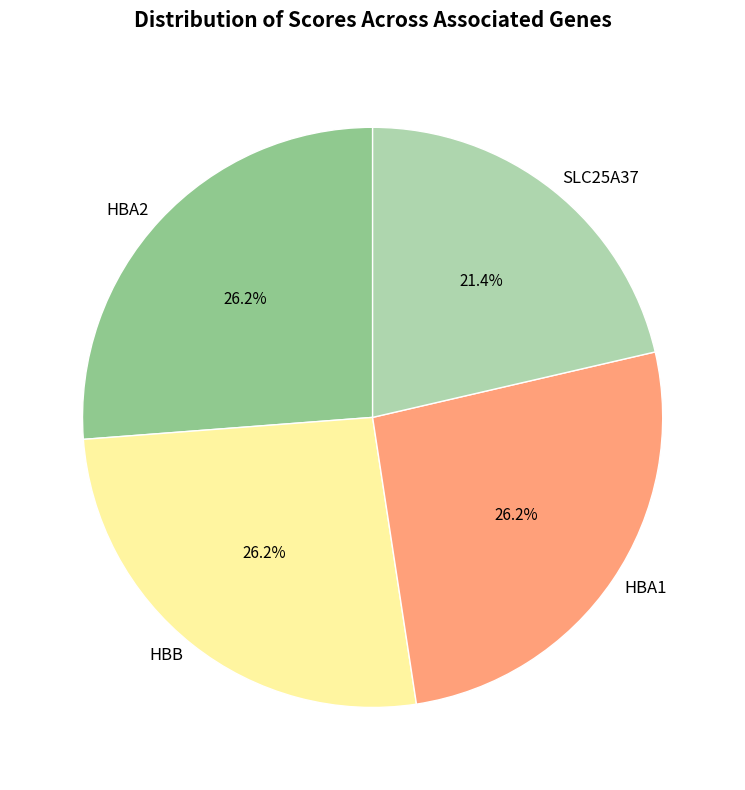

Count the number of slices in the pie.

4